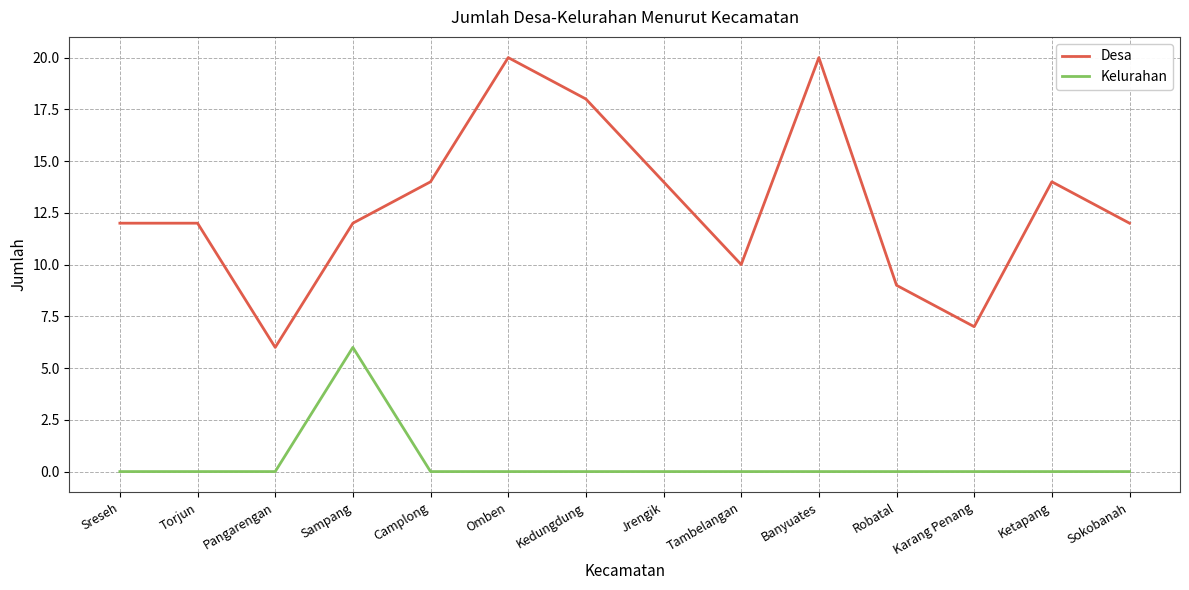

What is the difference between the maximum and second lowest values in the Kelurahan series?

6